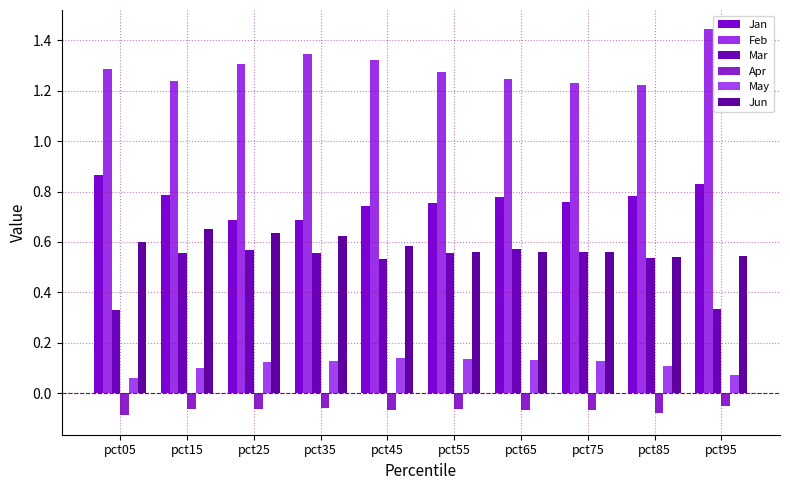

Between pct05 and pct45, which series saw the biggest shift?

Mar